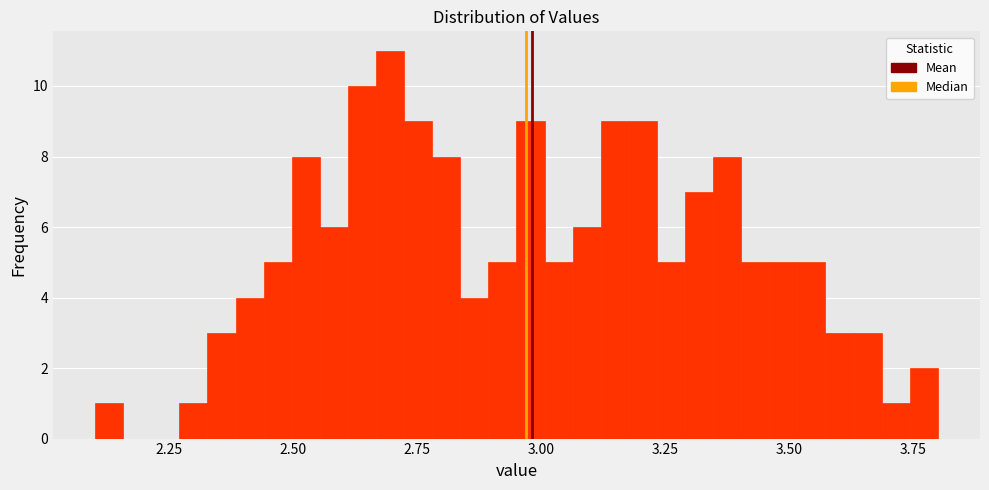

Read against the x-axis, roughly where is the centre of the tallest bar?

2.70